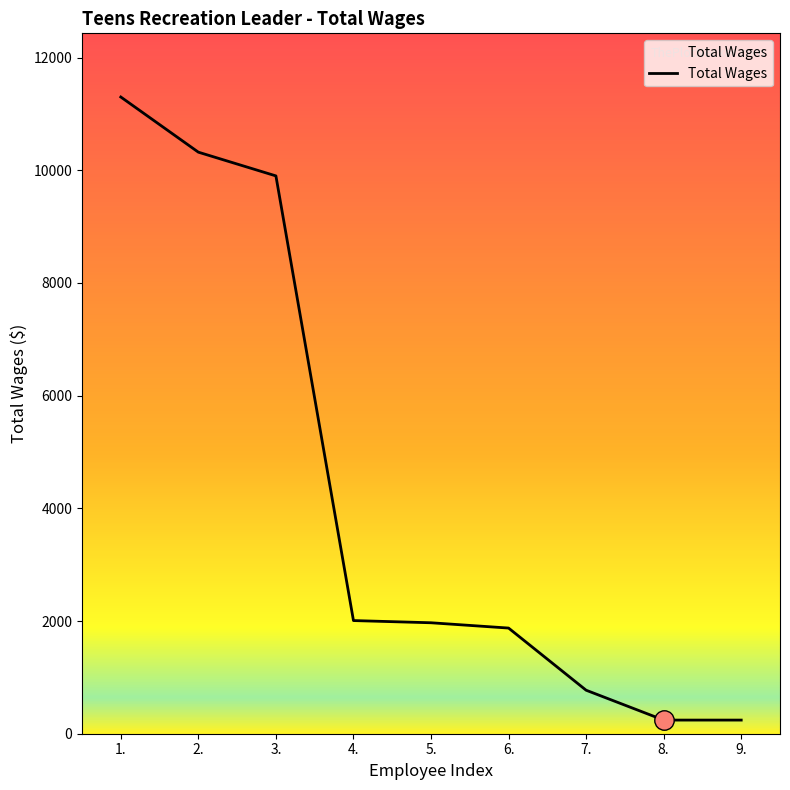

What position from the right is 7.?

3